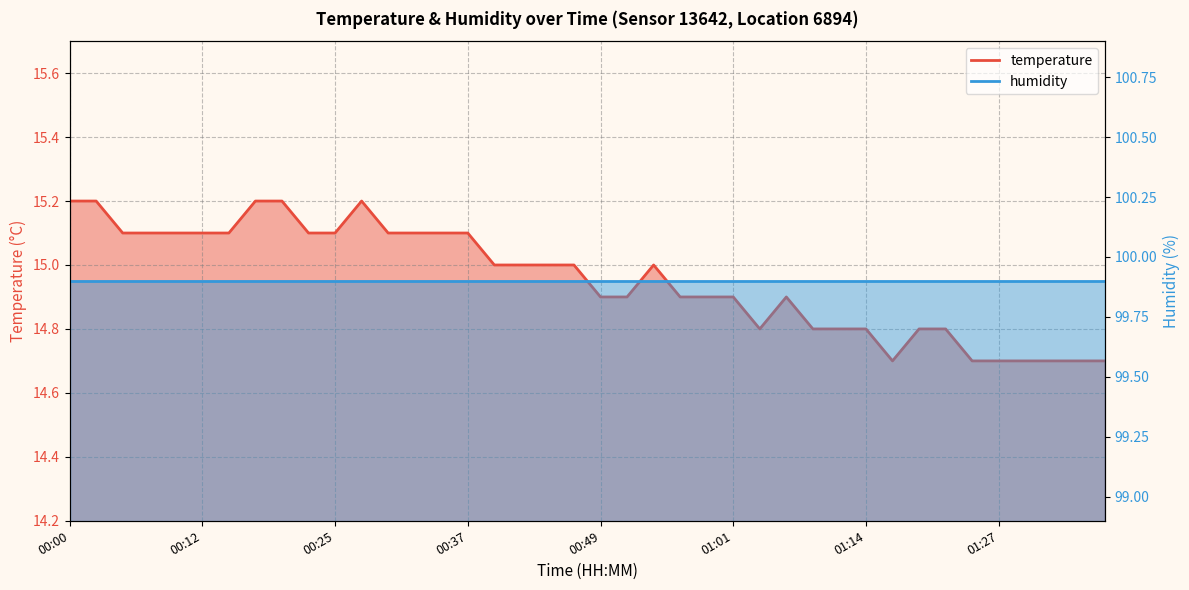

What is the greatest value displayed?

15.2